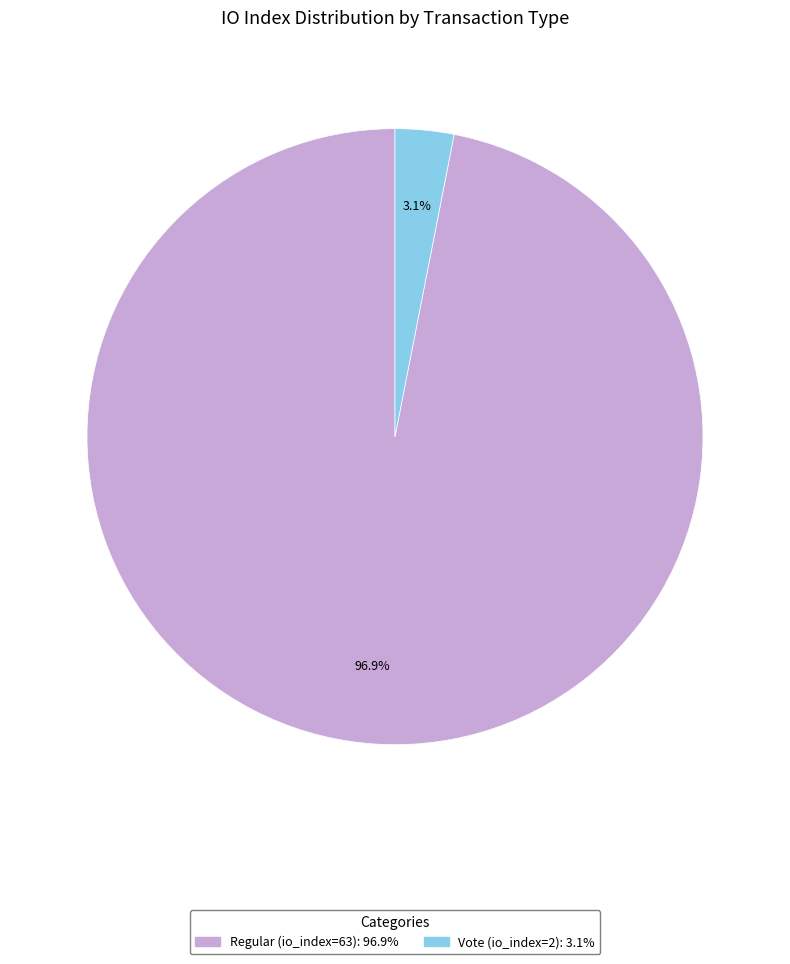

To the nearest percent, what is the average slice percentage?

50%